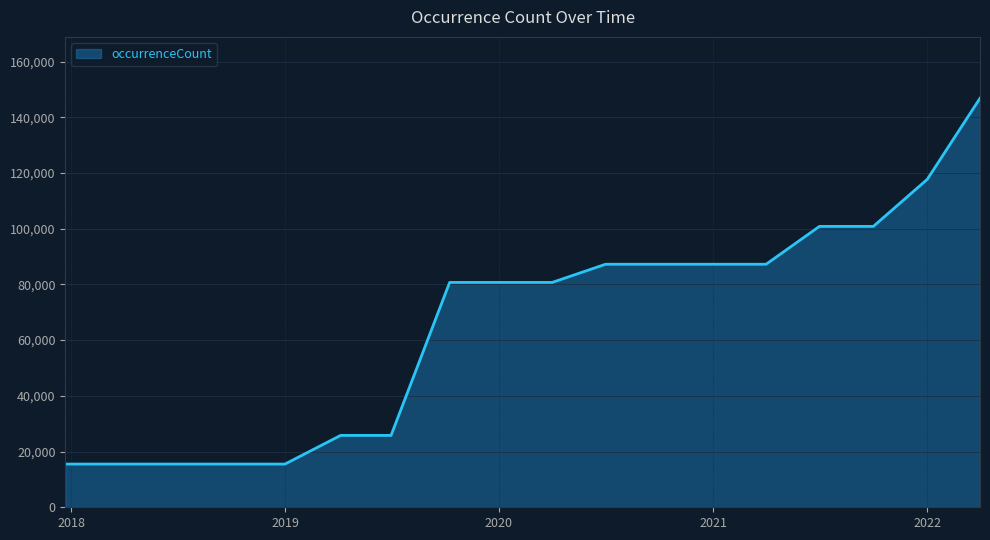

What is the difference between the maximum and minimum values?

131317